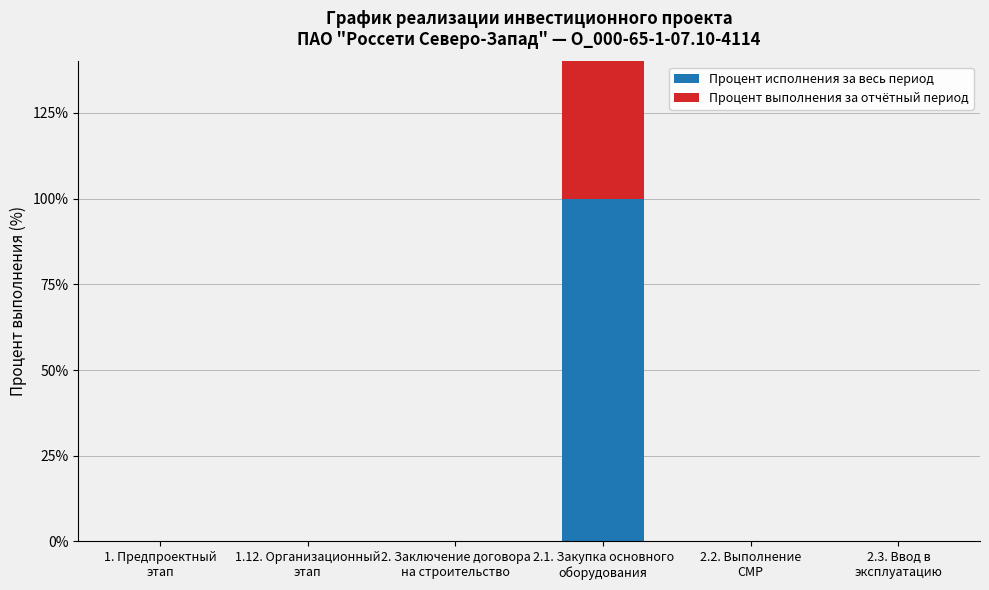

Which series has the largest total across all categories?

Процент исполнения за весь период